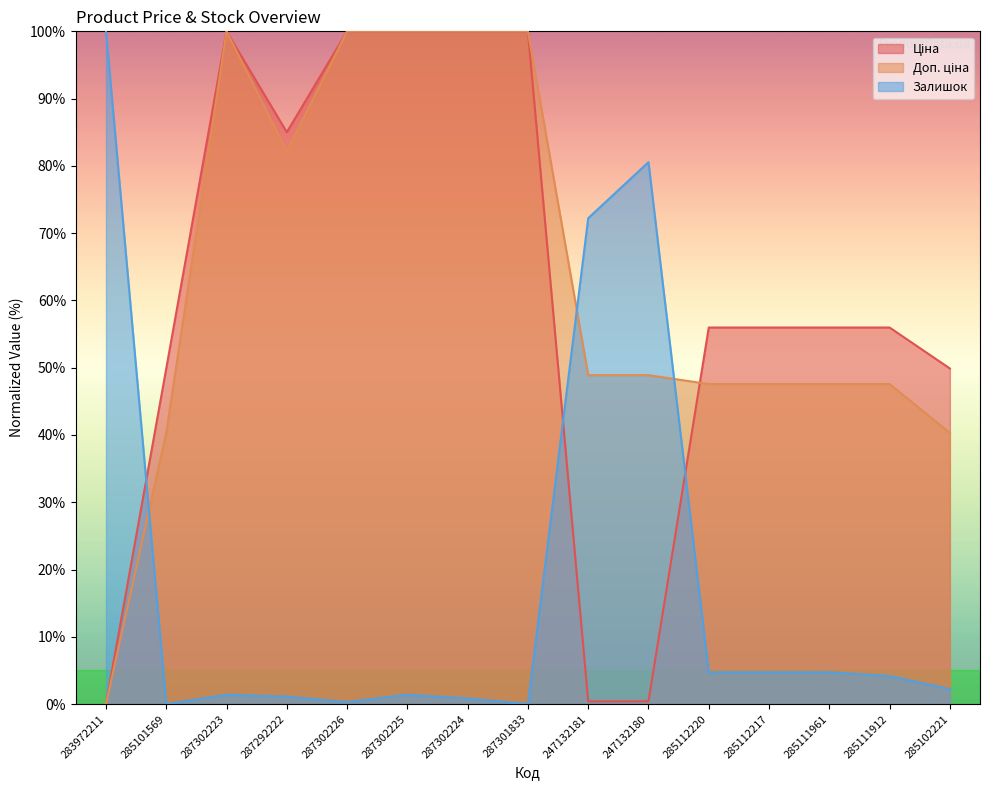

In Залишок, how many points are higher than both neighbors (excluding endpoints)?

3